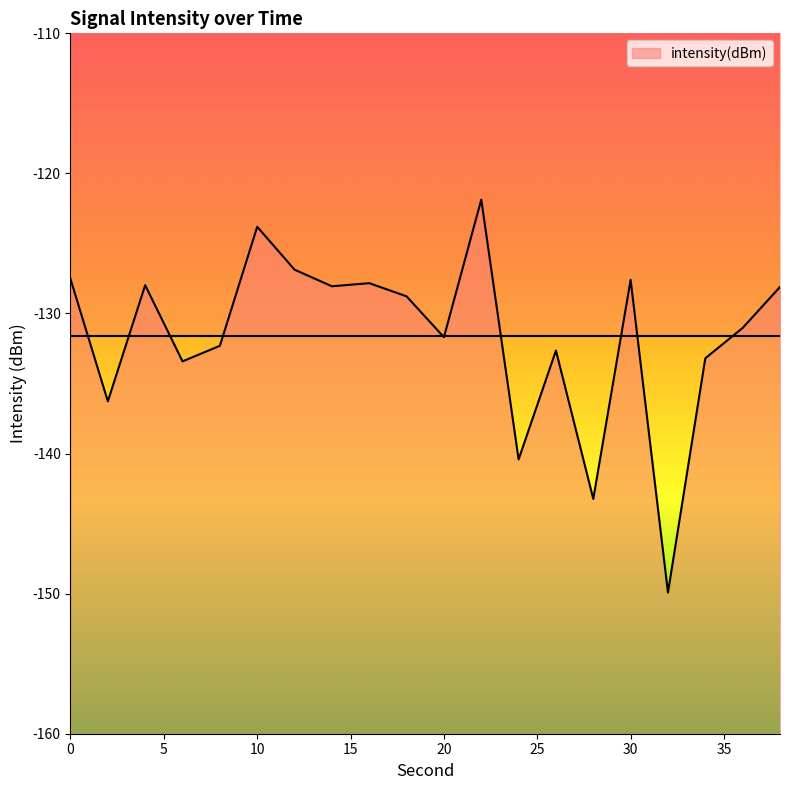

How many lines are shown in the chart?

1